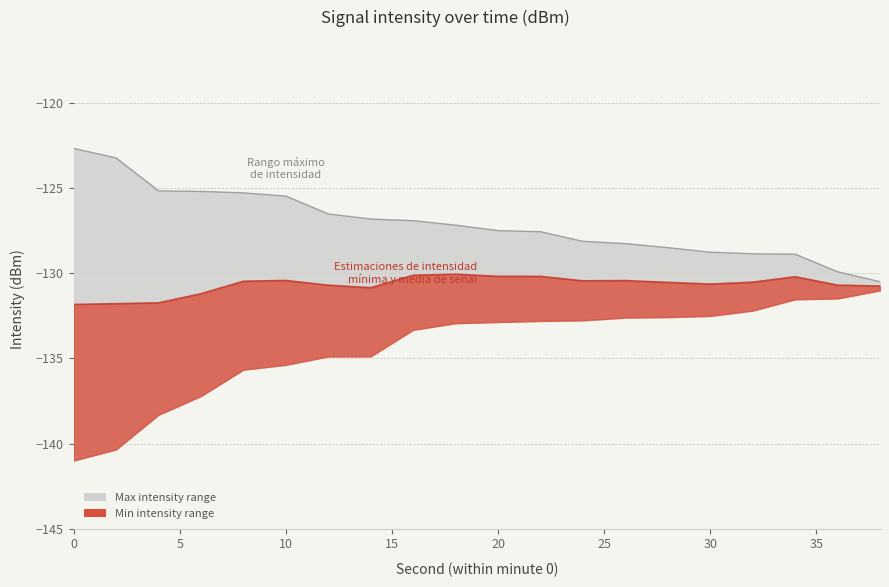

What is the difference between the maximum and minimum values?

7.8